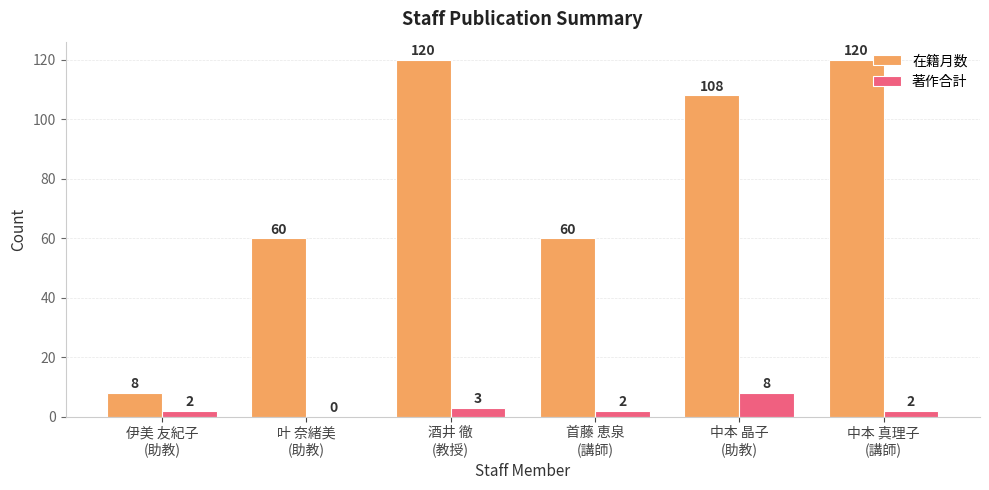

Which series has the largest total across all categories?

在籍月数